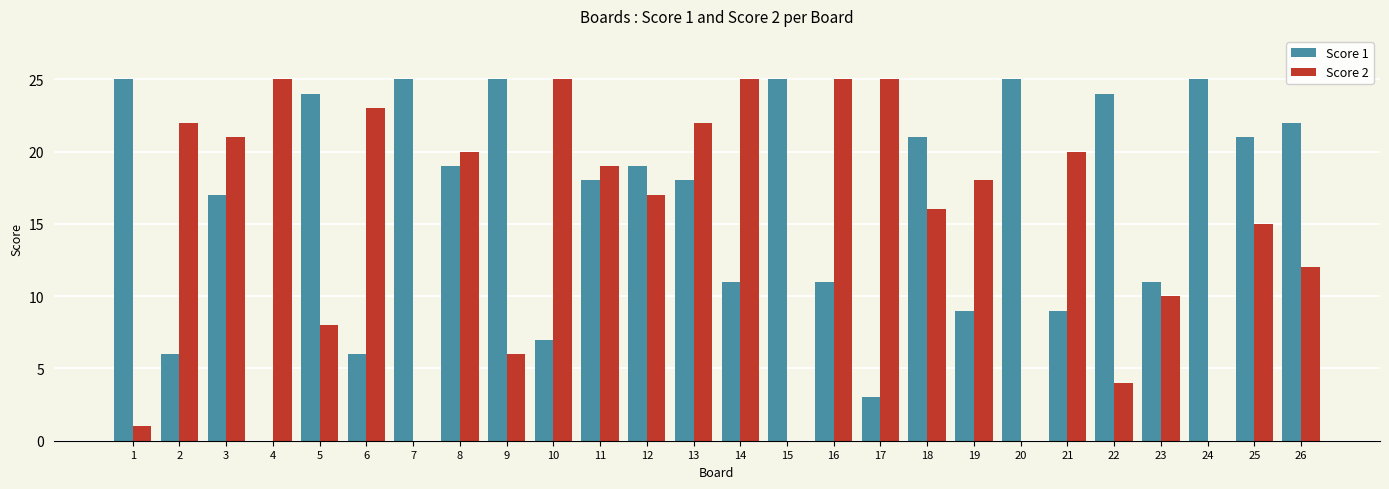

What is the sum of all Score 1 values?

426